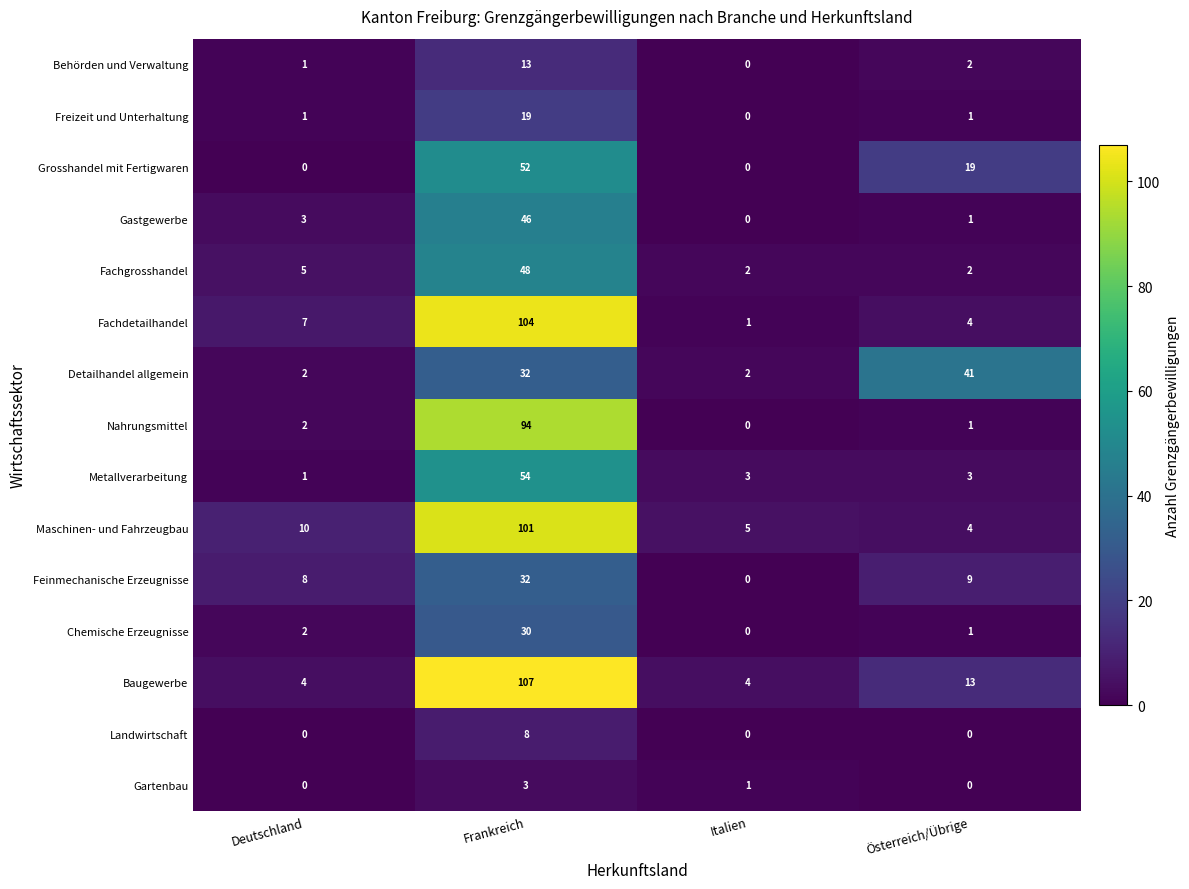

Count the number of data series in this chart.

15